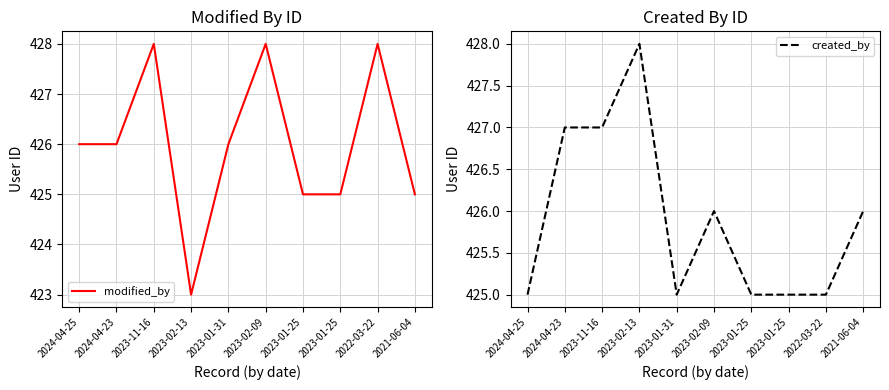

How many lines are shown in the chart?

2